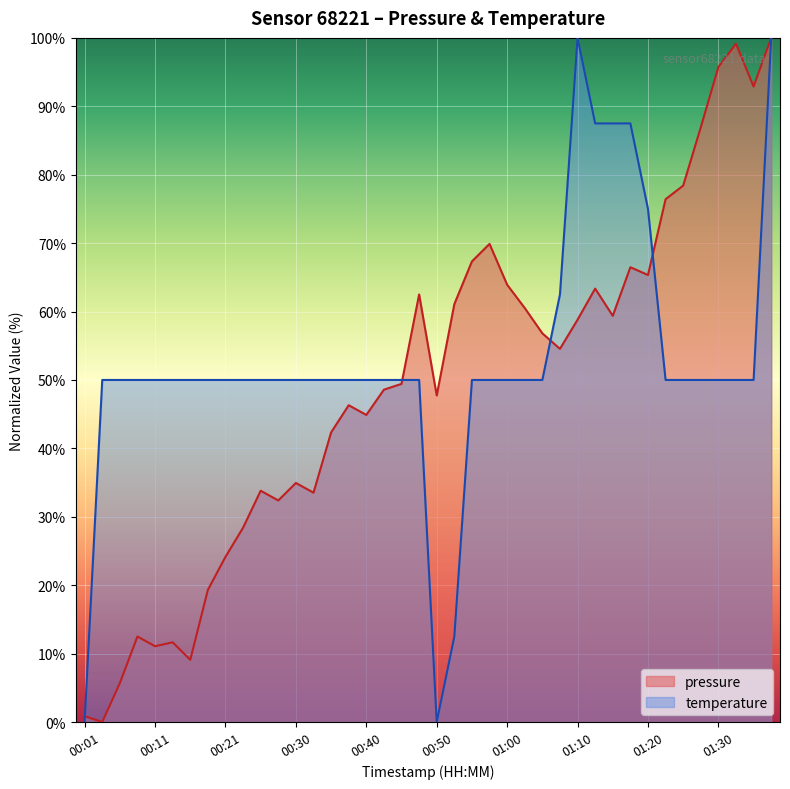

Between 00:50 and 01:17, which series saw the biggest shift?

temperature